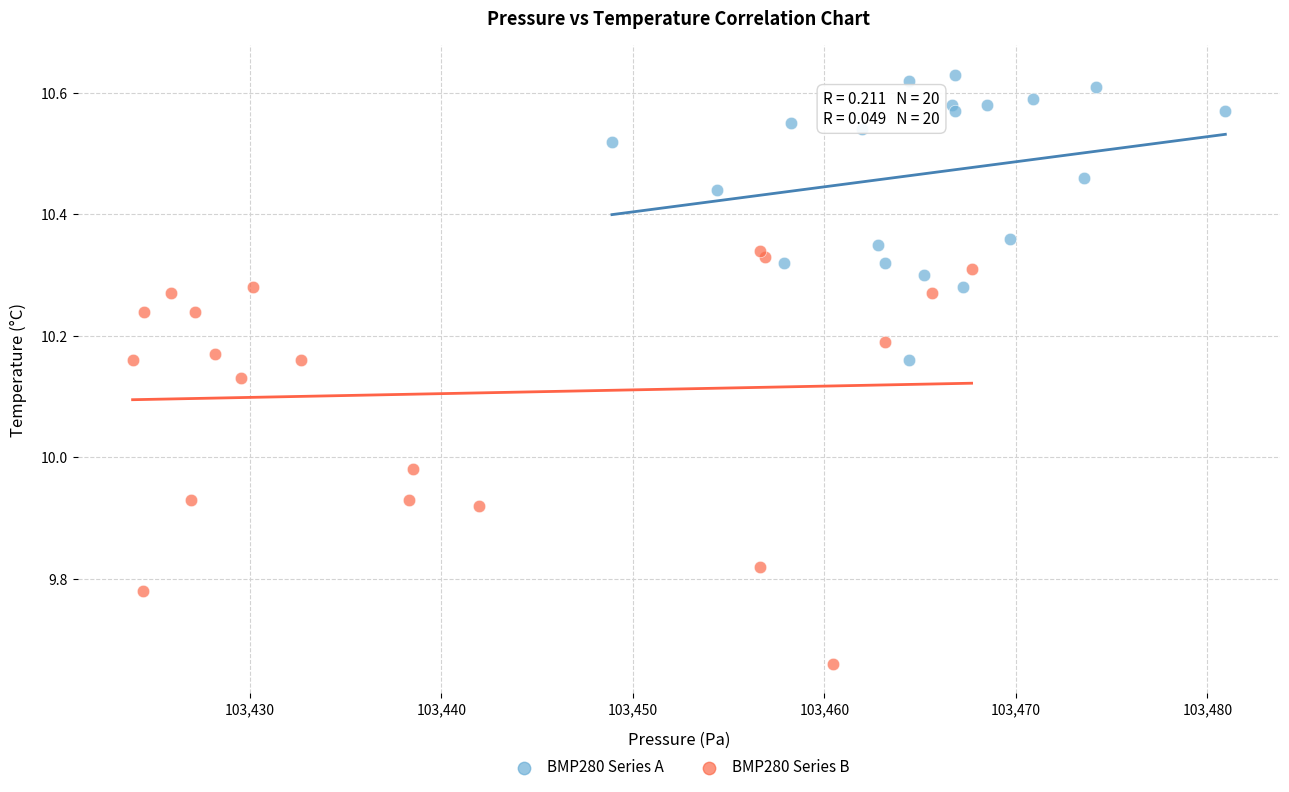

Which series has the largest Y range (max minus min)?

BMP280 Series B